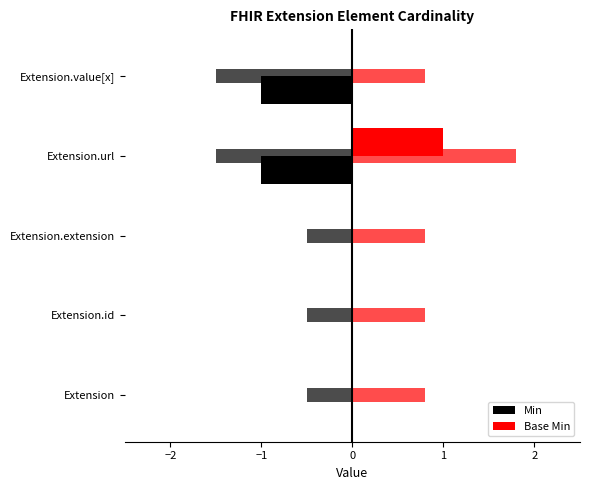

How many series are shown in this chart?

2